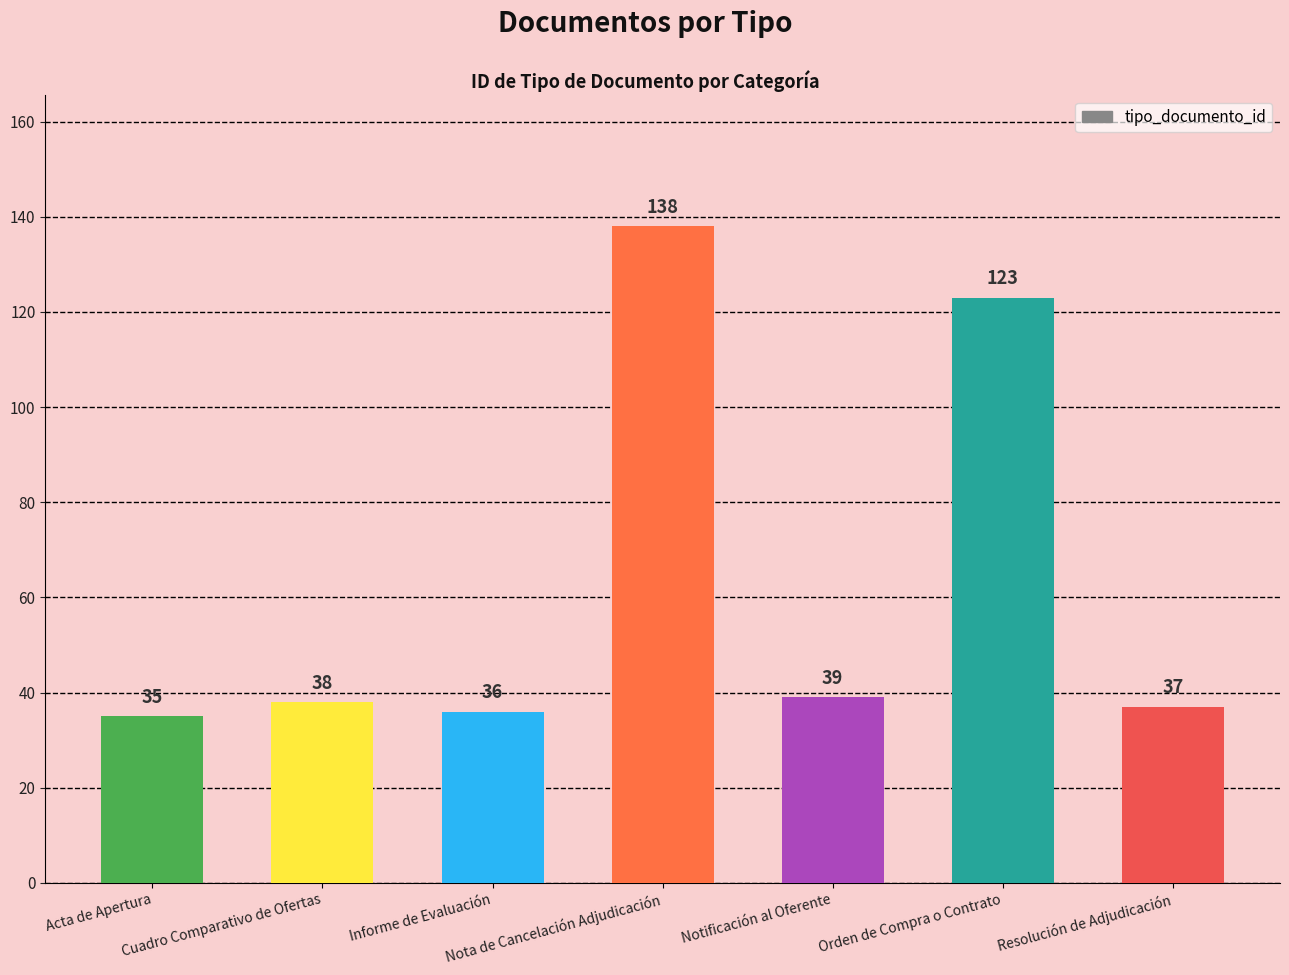

What is the average value?

64